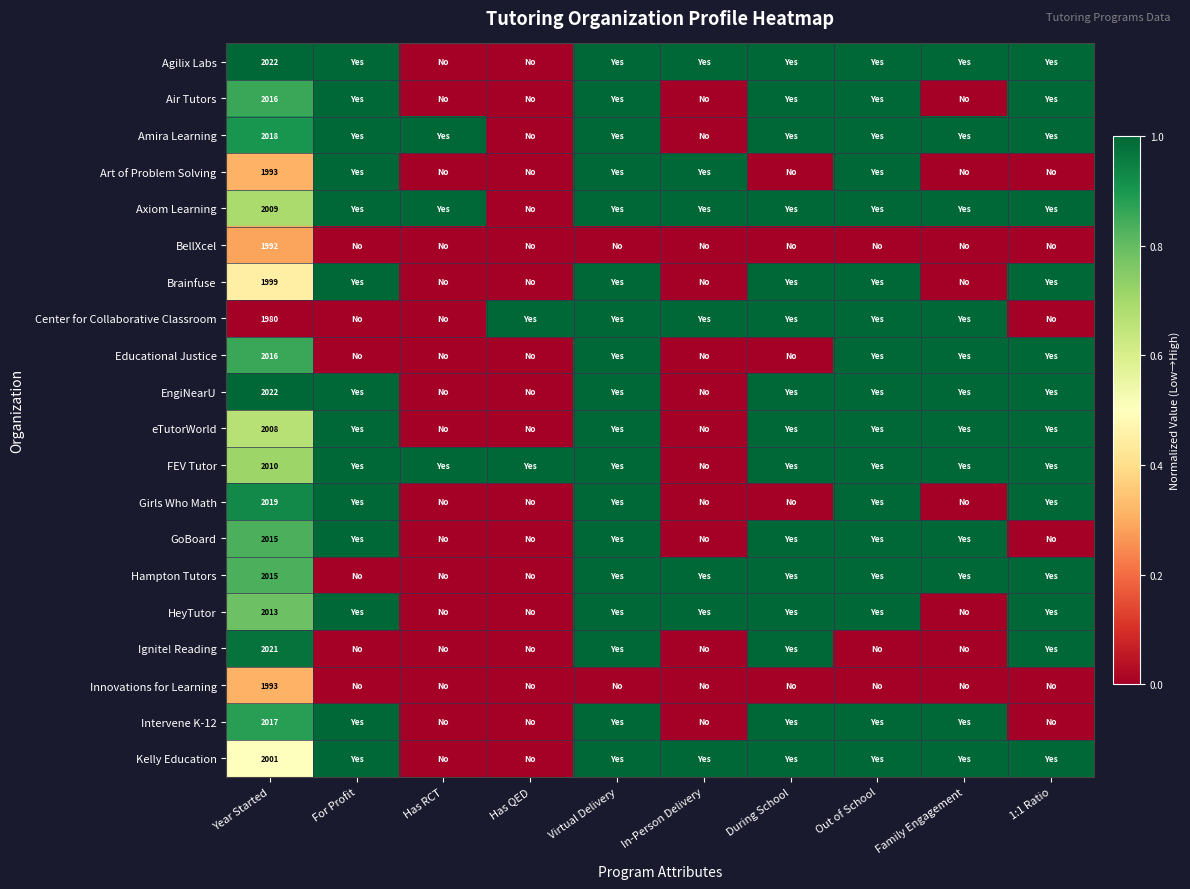

How many eTutorWorld values are between 0 and 1?

10